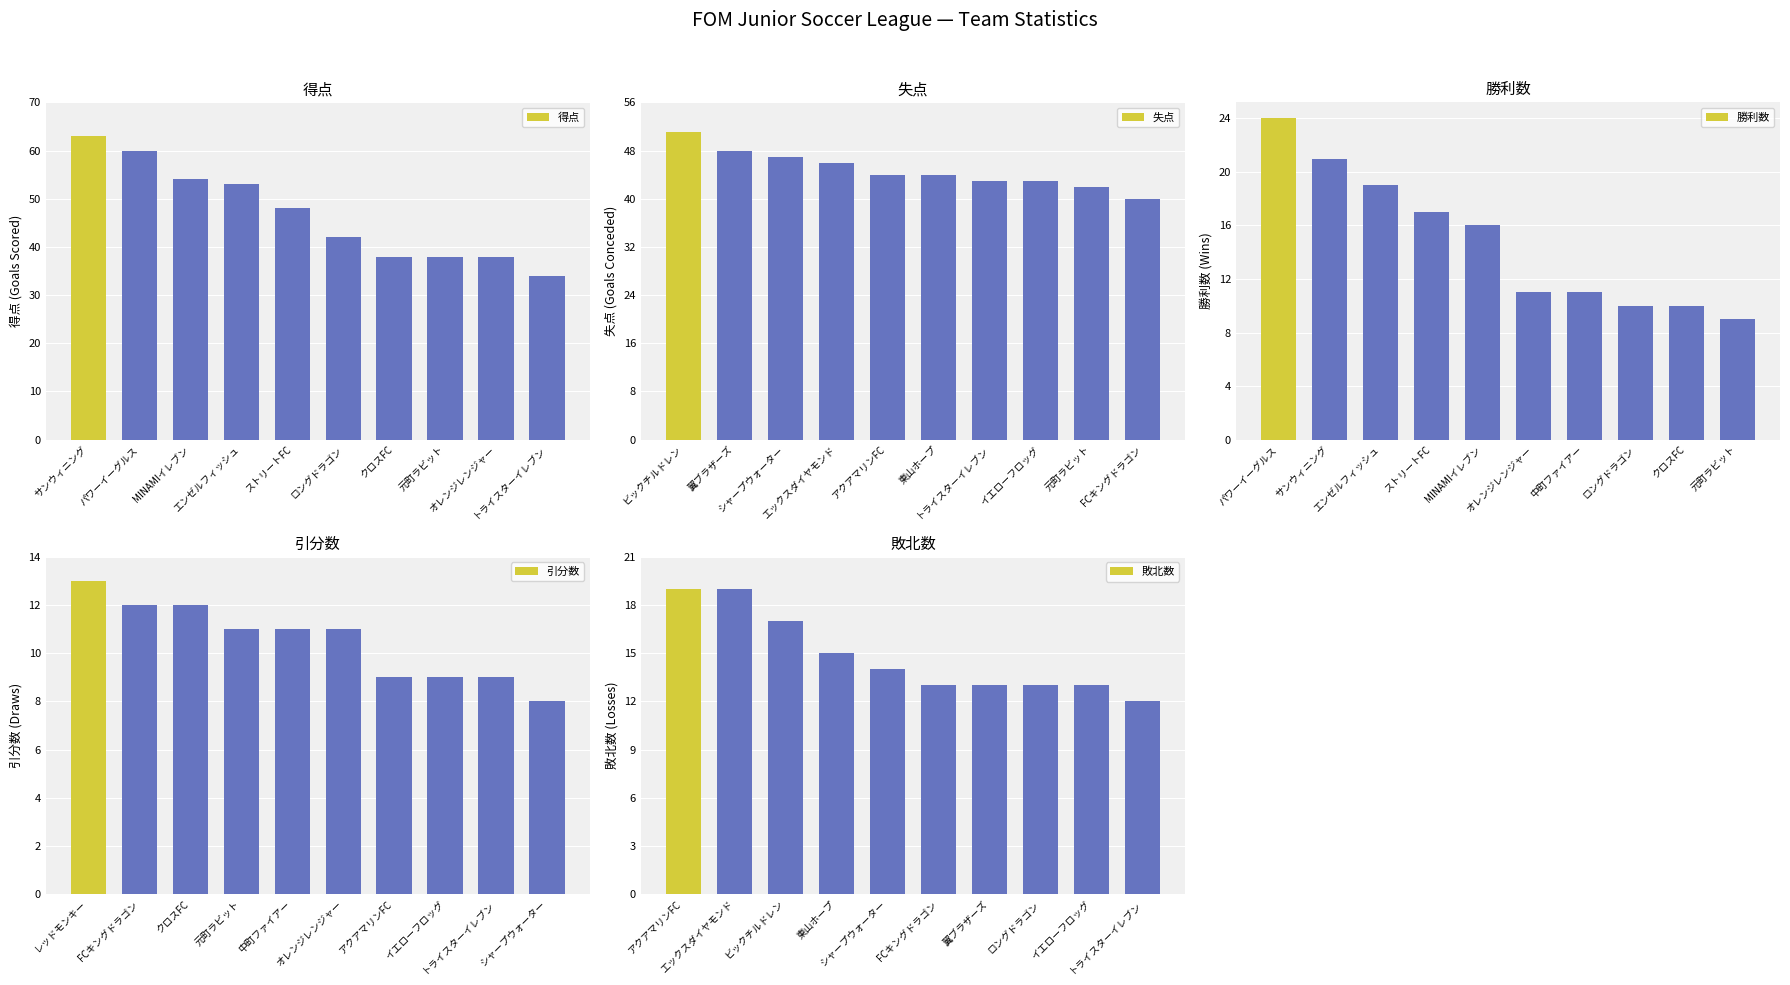

At which label does 勝利数 reach its minimum?

元町ラビット